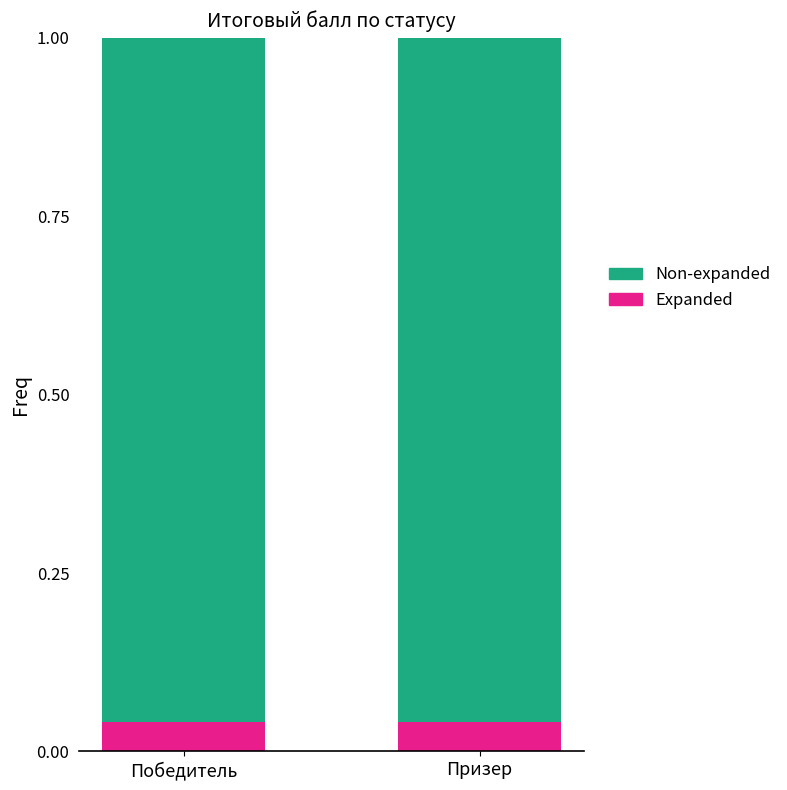

How many distinct data groups are displayed?

2